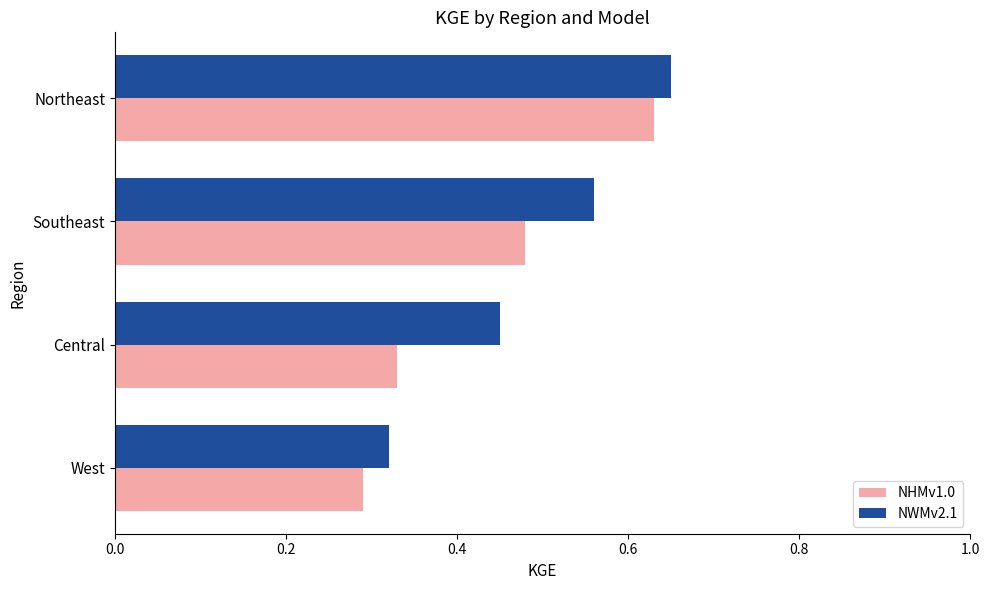

How many NHMv1.0 values are between 0 and 1?

4